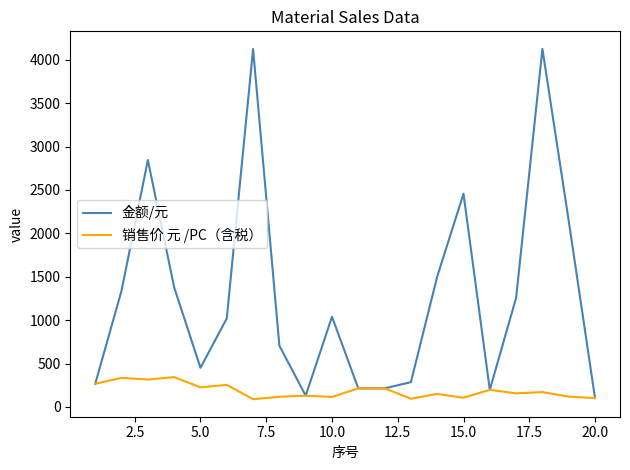

Rank the series by their average value, from lowest to highest.

销售价 元 /PC（含税）, 金额/元